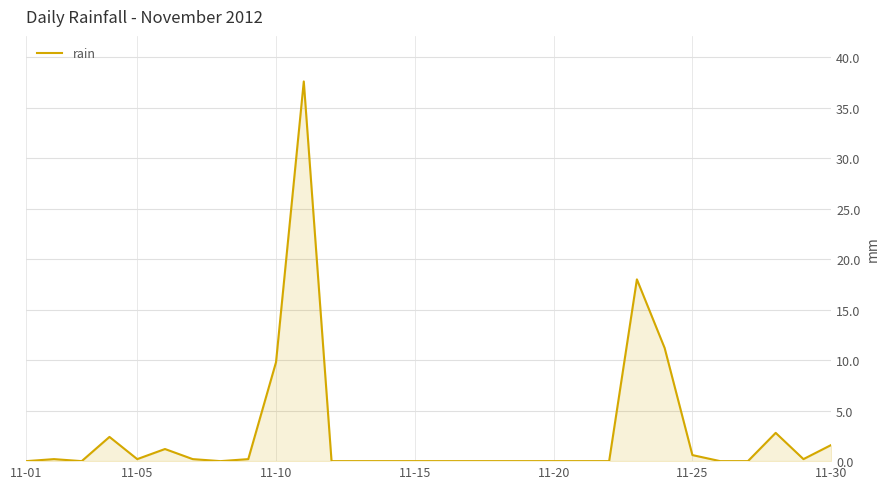

What is the greatest value displayed?

37.6